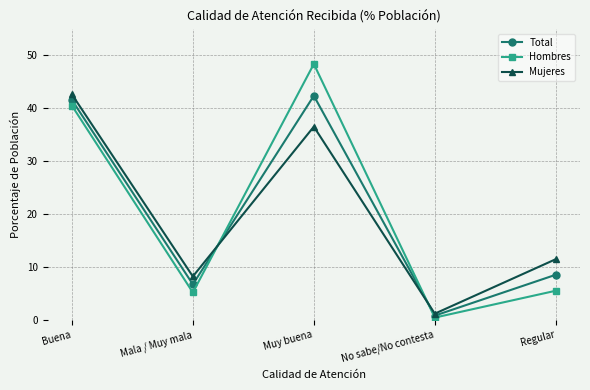

Which series changed the most between No sabe/No contesta and Regular?

Mujeres